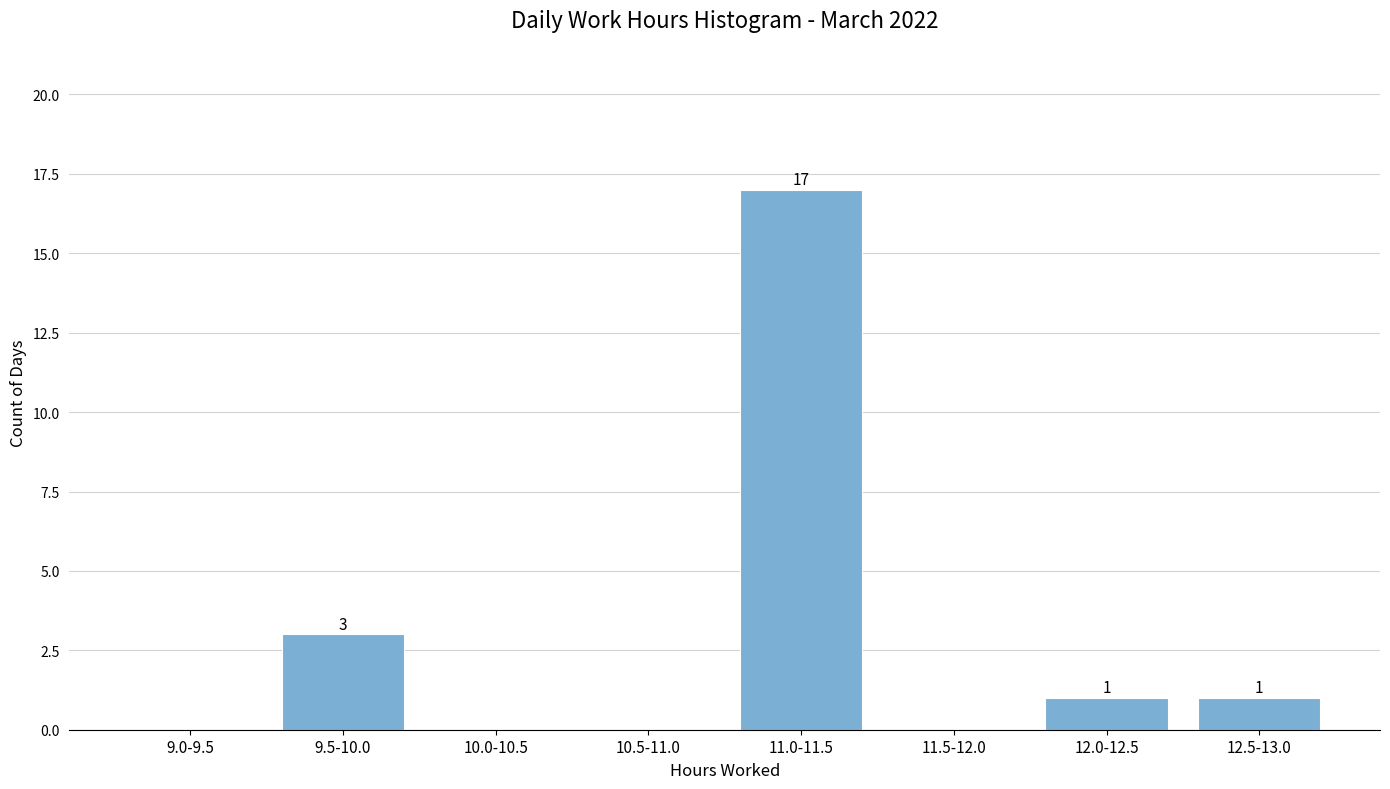

Reading right to left, what are all the values shown in this chart?

12.5-13.0=1	12.0-12.5=1	11.5-12.0=0	11.0-11.5=17	10.5-11.0=0	10.0-10.5=0	9.5-10.0=3	9.0-9.5=0